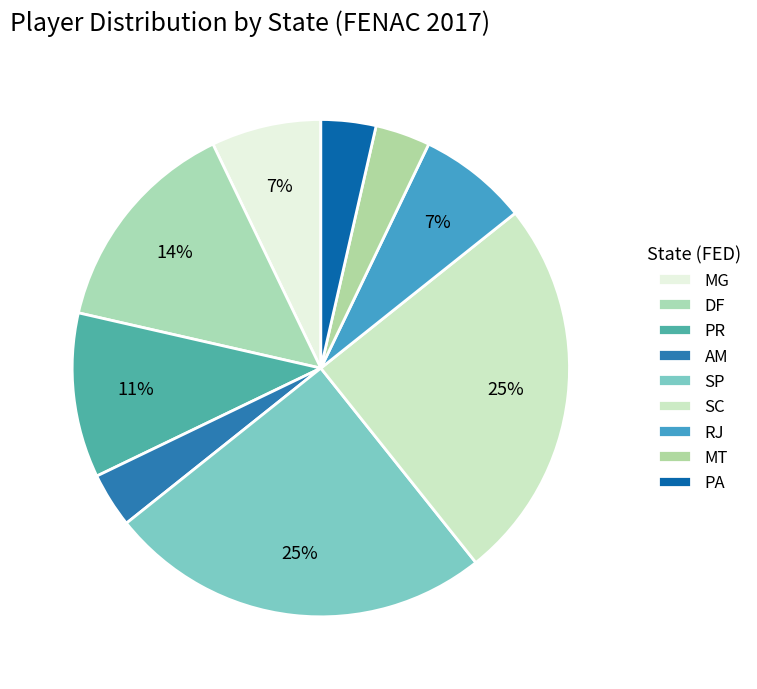

How many segments does this pie chart have?

9